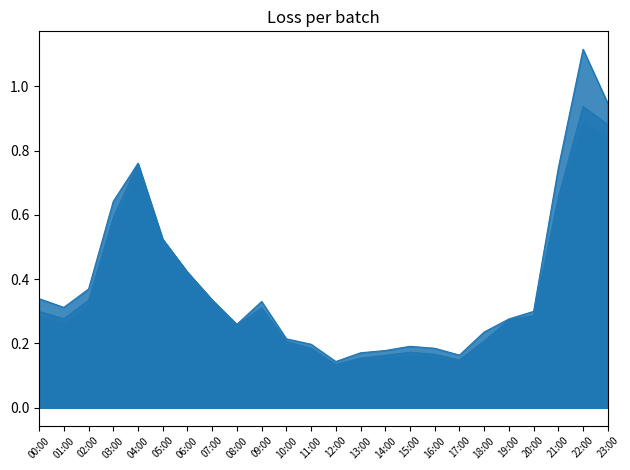

How many interior local valleys does the col_8 series have?

4